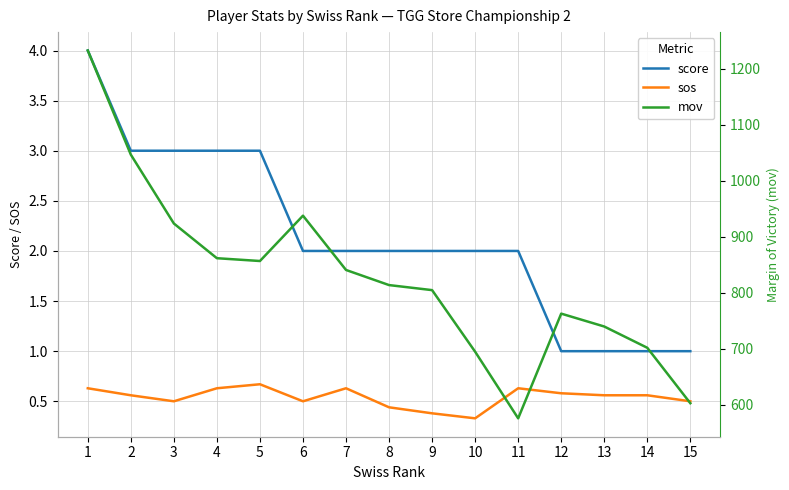

At which label does sos reach its peak?

5